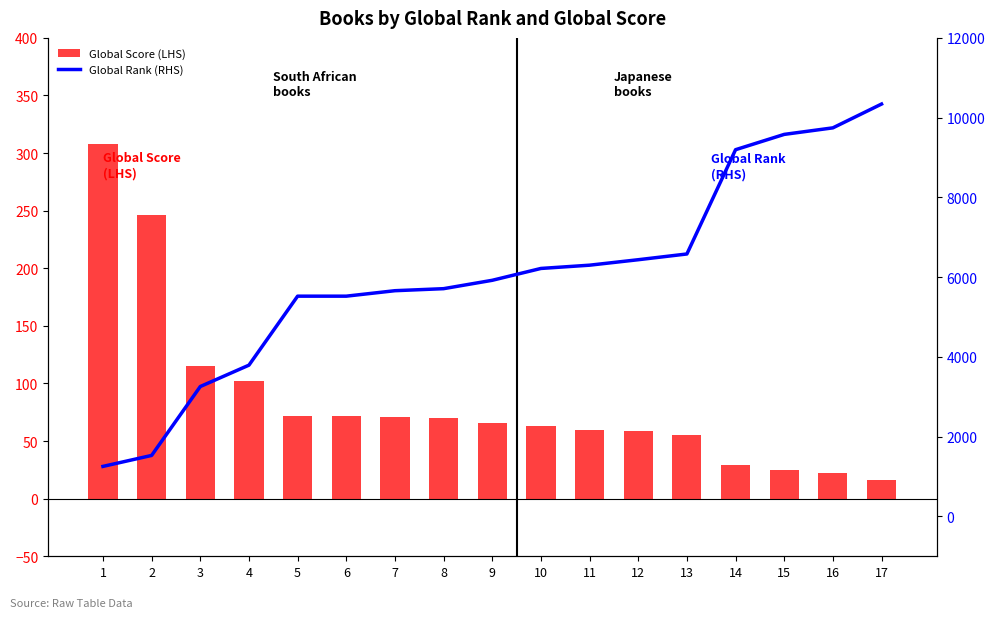

The Global Rank (RHS) series shows 6581 at 13. True or false?

True